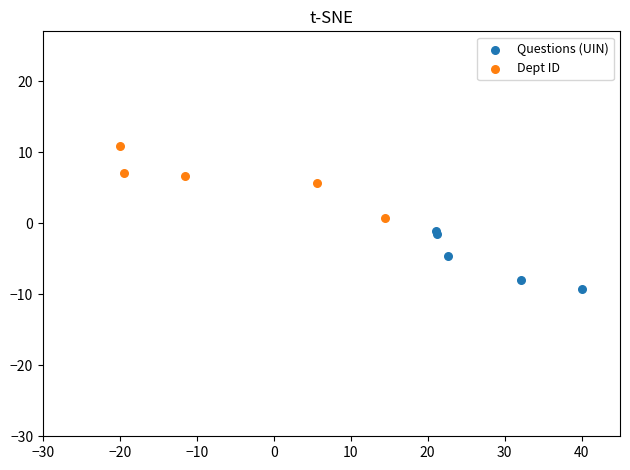

Which series reaches the minimum Y coordinate?

Questions (UIN)